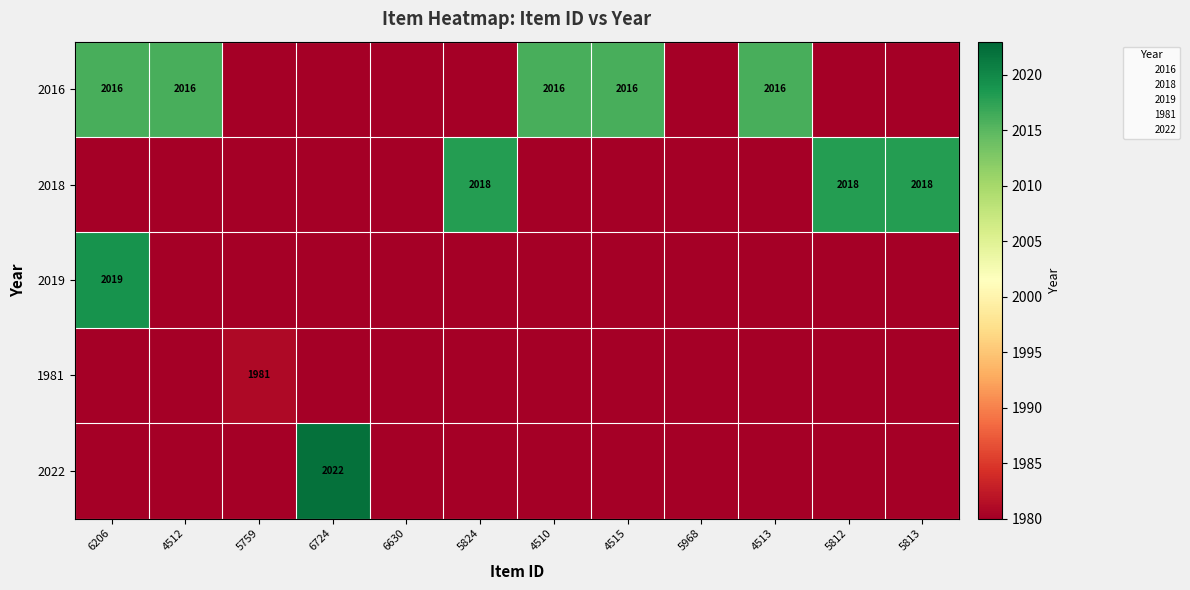

What is the sum of the 2018 values at 5812 and 5759?

2018